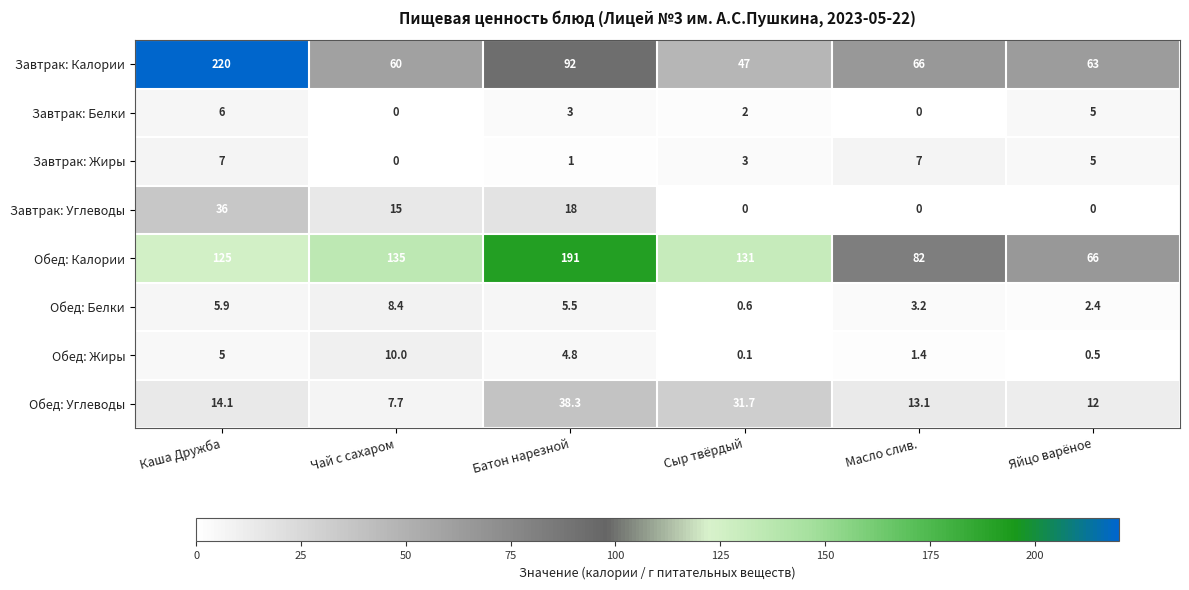

How many data points in Обед: Белки are above 5?

3